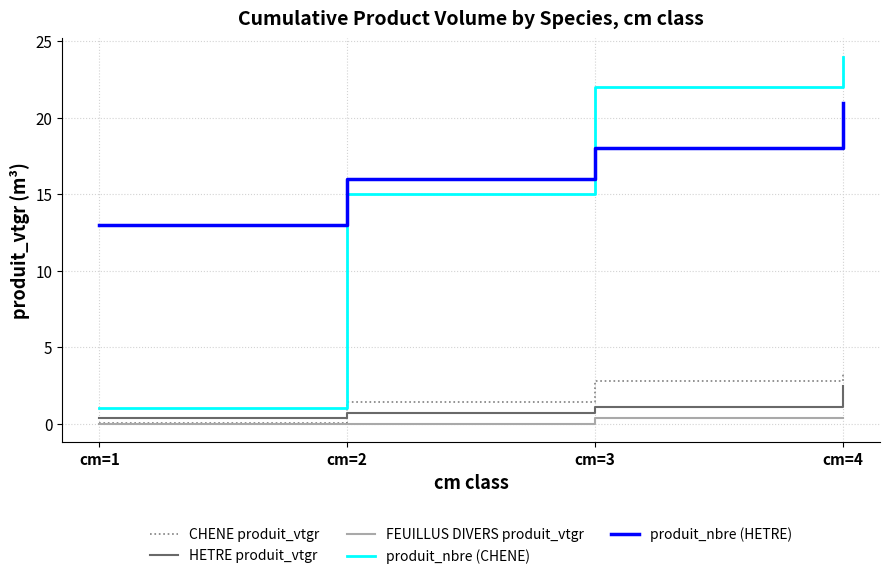

Where is produit_nbre (CHENE) nearest to the value 12?

cm=2